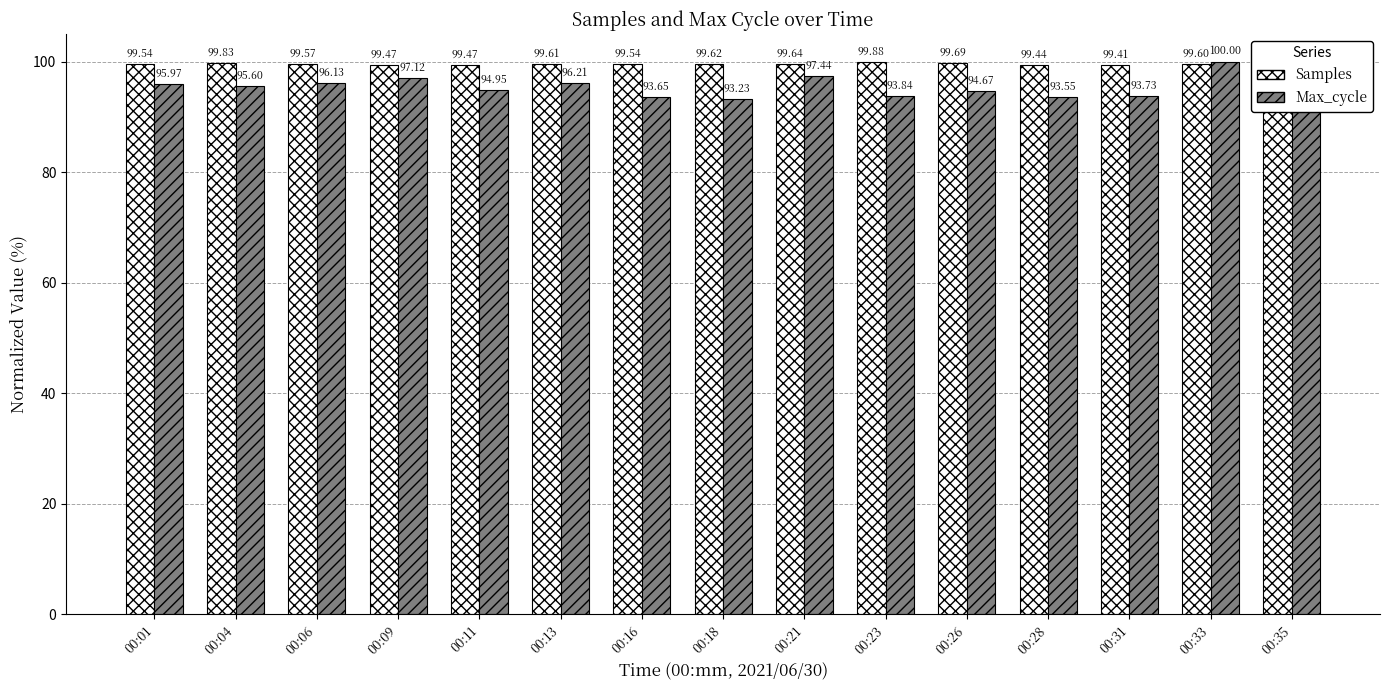

Which category has the lowest value in the Max_cycle series?

00:18